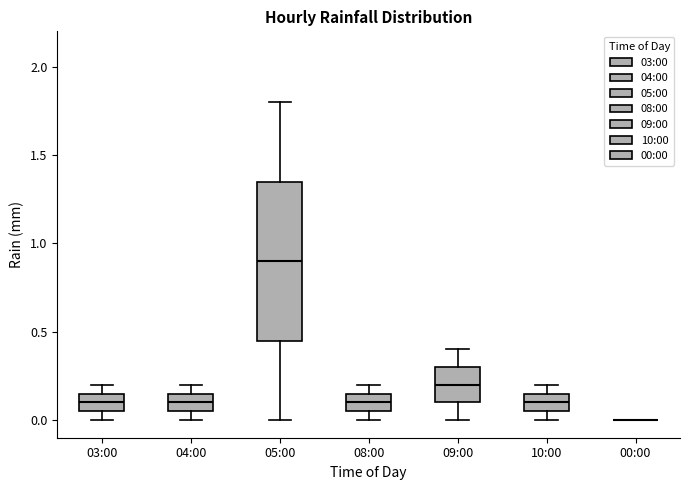

Reading left to right, read every box against the y-axis: the position of its median line, the range the box covers, and the ends of its whiskers. The values are not printed on the chart, so give them approximately, as read against the axis.

03:00: median 0.10, box 0.05 to 0.15, whiskers 0.00 to 0.20
04:00: median 0.10, box 0.05 to 0.15, whiskers 0.00 to 0.20
05:00: median 0.90, box 0.45 to 1.35, whiskers 0.00 to 1.80
08:00: median 0.10, box 0.05 to 0.15, whiskers 0.00 to 0.20
09:00: median 0.20, box 0.10 to 0.30, whiskers 0.00 to 0.40
10:00: median 0.10, box 0.05 to 0.15, whiskers 0.00 to 0.20
00:00: box collapsed to a line at 0.00, whiskers 0.00 to 0.00